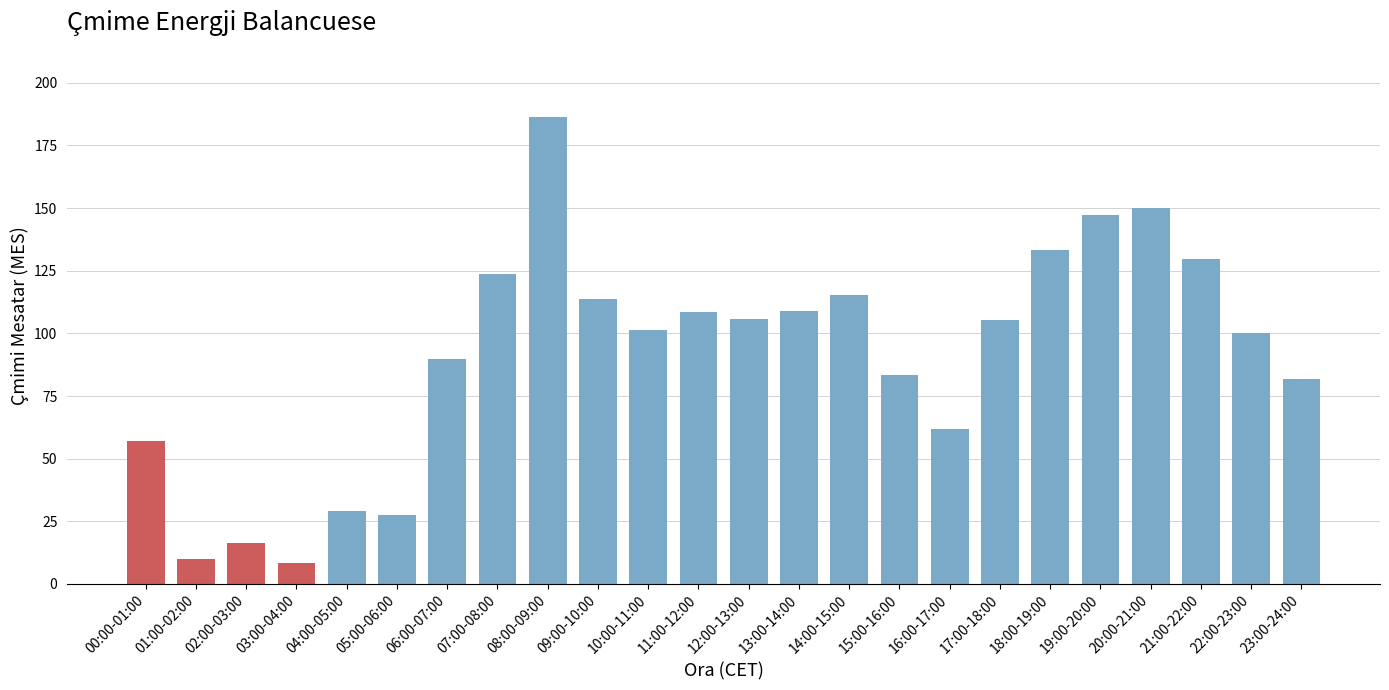

Which has a higher value, 12:00-13:00 or 19:00-20:00?

19:00-20:00